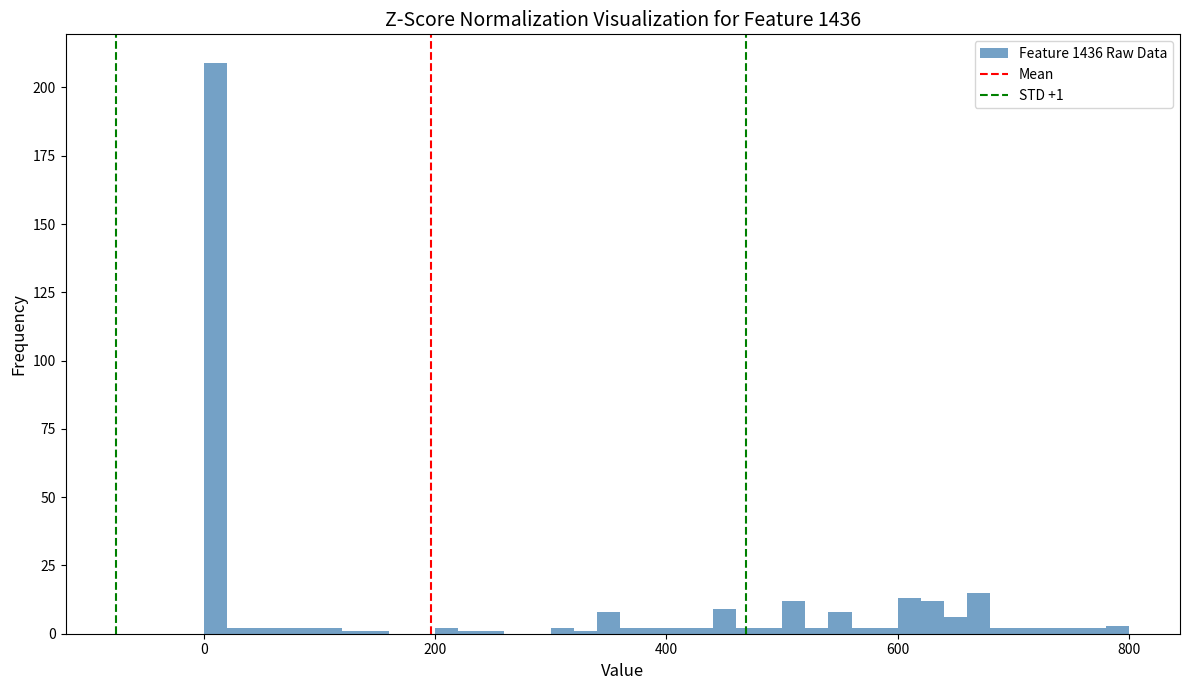

Around what value on the x-axis is the tallest bar? Give the approximate position of its centre, as read against the axis.

20